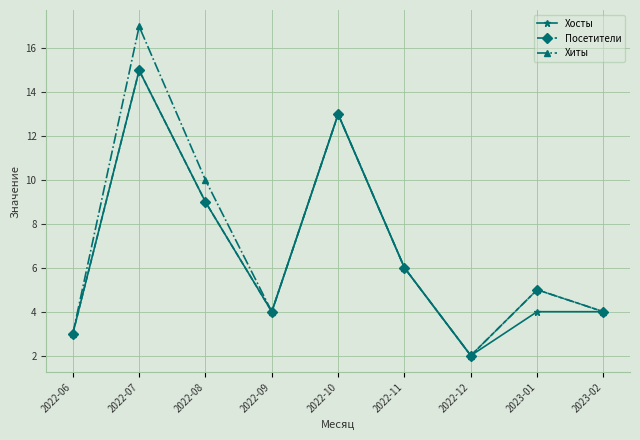

What are all the series names shown in the legend?

Хосты, Посетители, Хиты